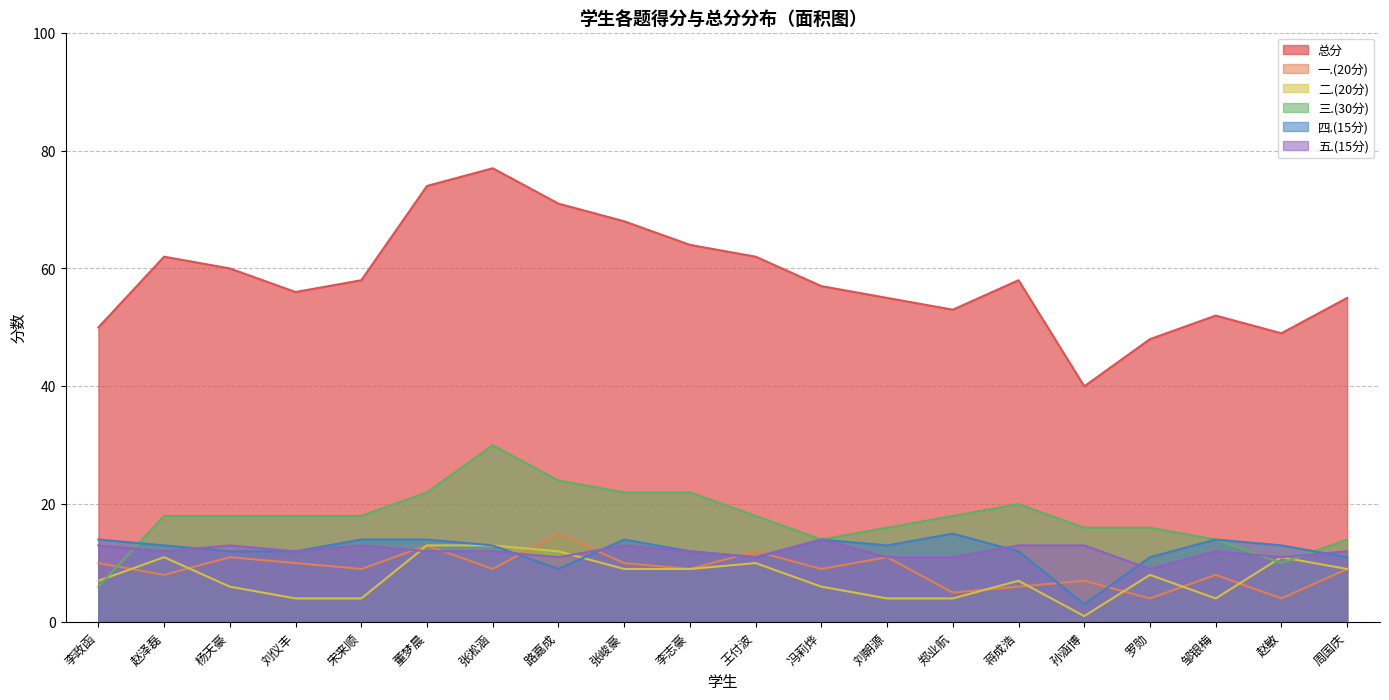

What is the average value of the 三.(30分) series?

18